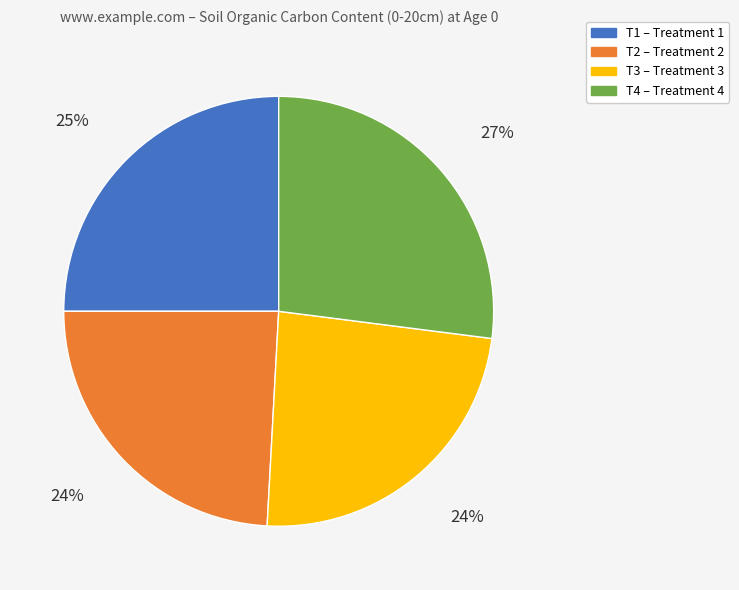

What percentage is the T1 slice, to the nearest percent?

25%